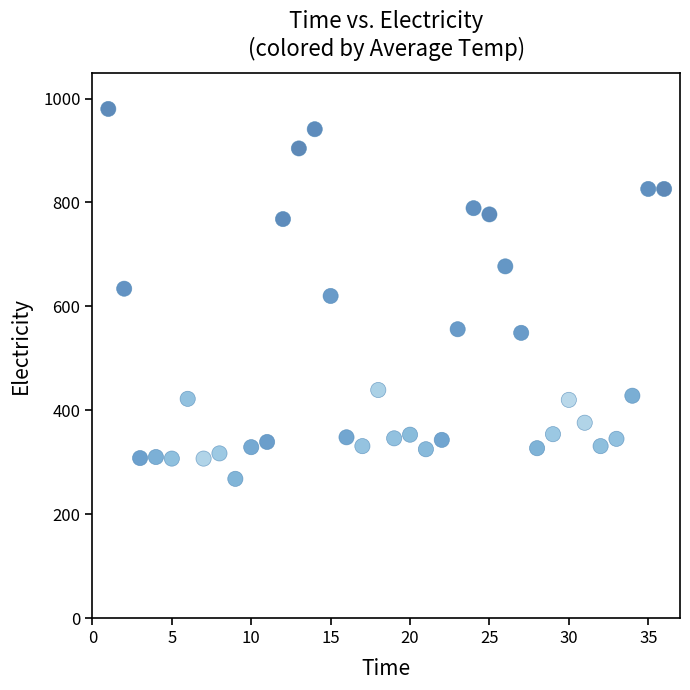

What is the range of X values (max minus min)?

35